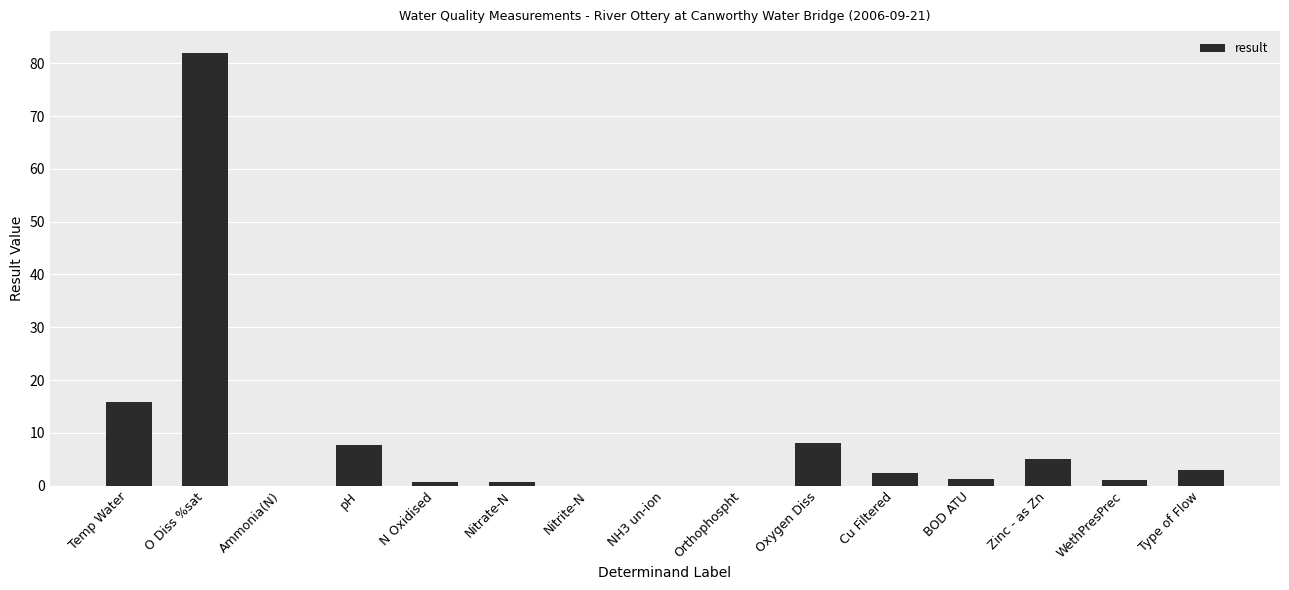

What is the greatest value displayed?

82.0